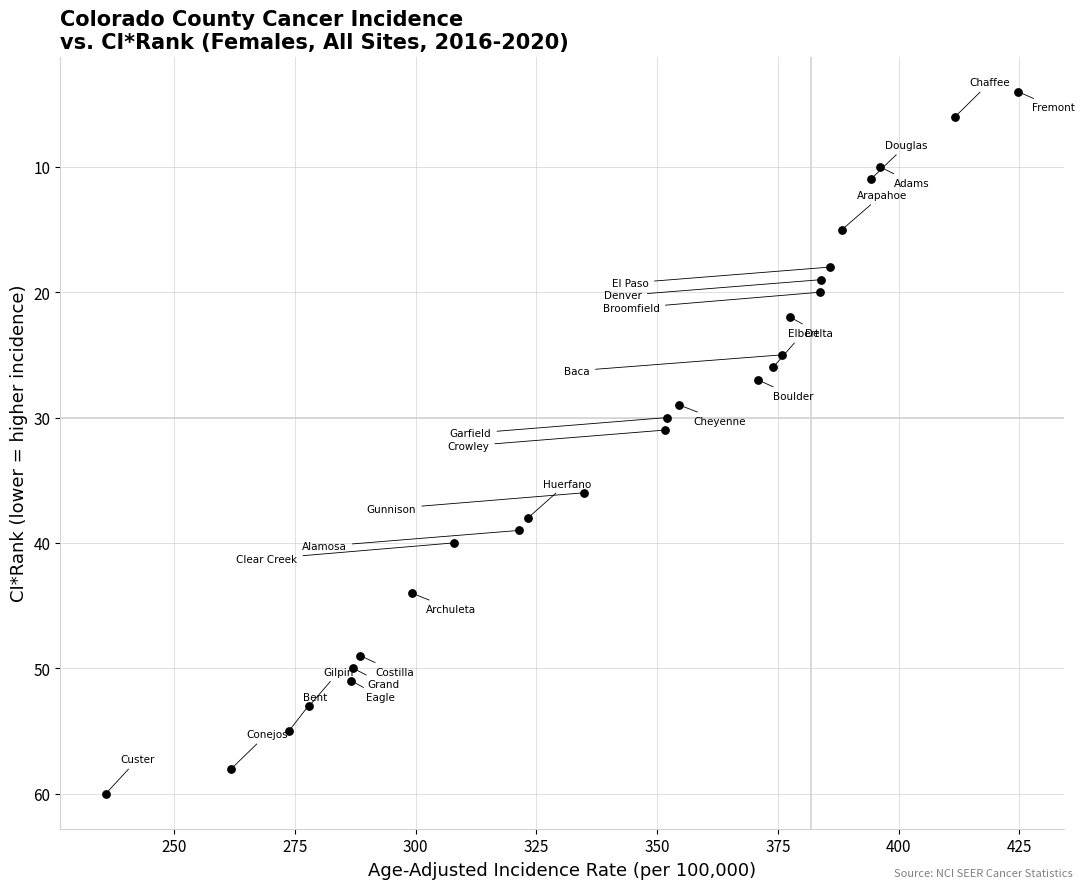

What Y value in the scatter plot is closest to 32?

31